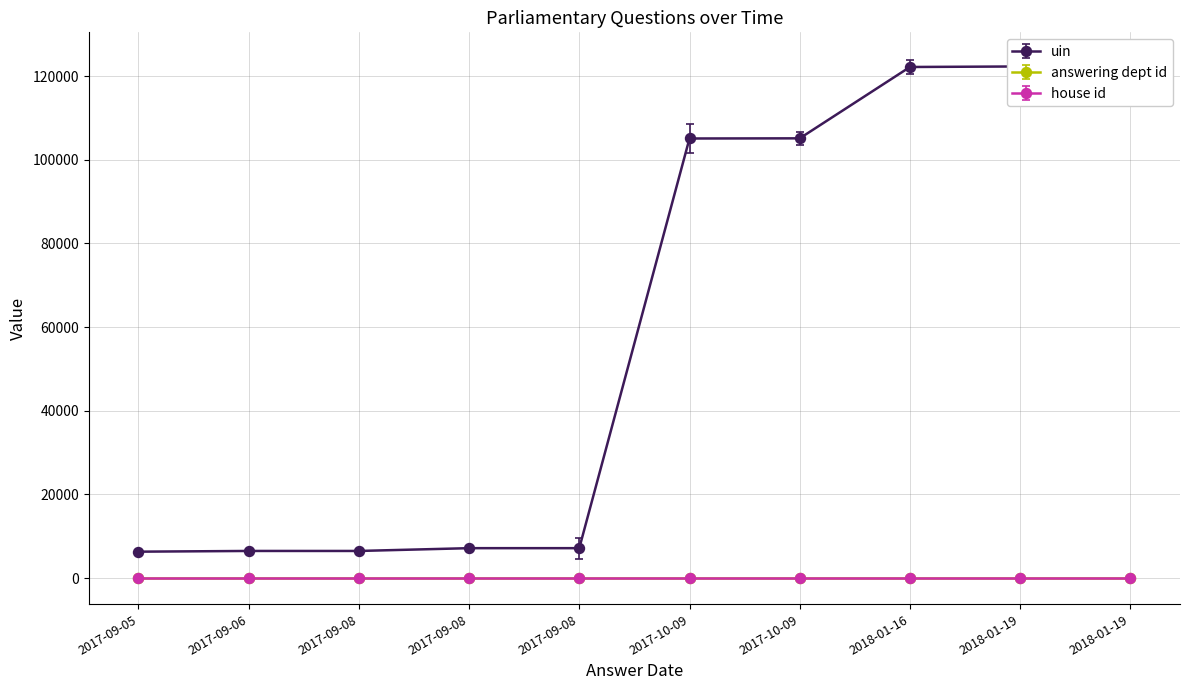

What is the label of the 5th point from the left?

2017-09-08